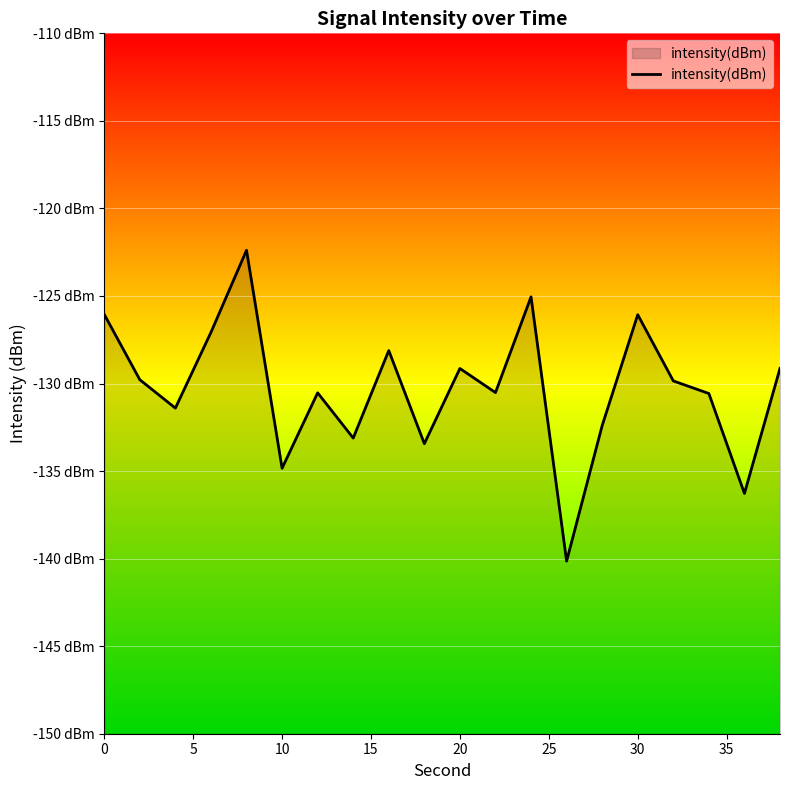

Count the number of categories in the chart.

20